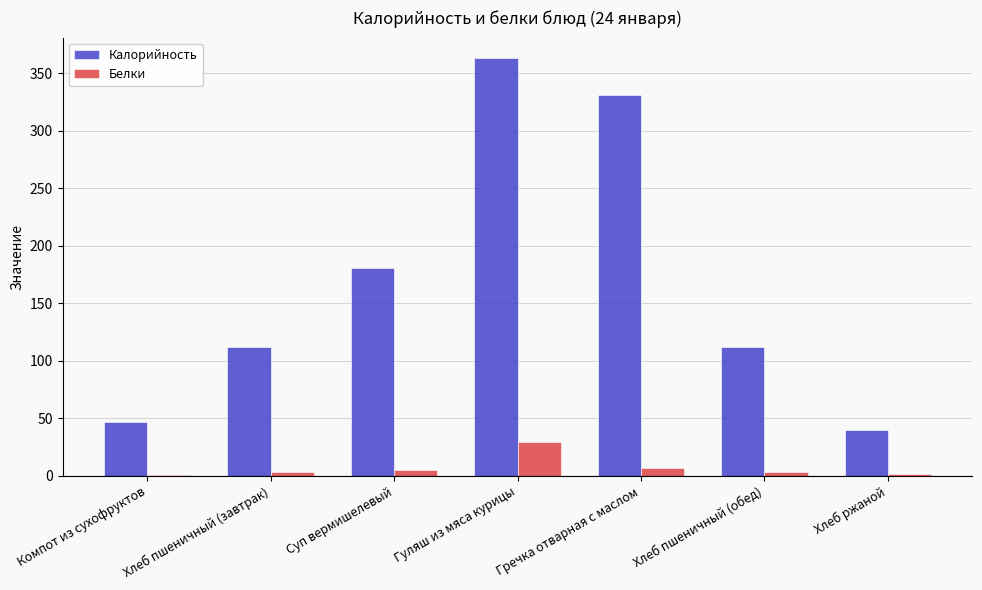

What is the maximum value shown in the chart?

363.0